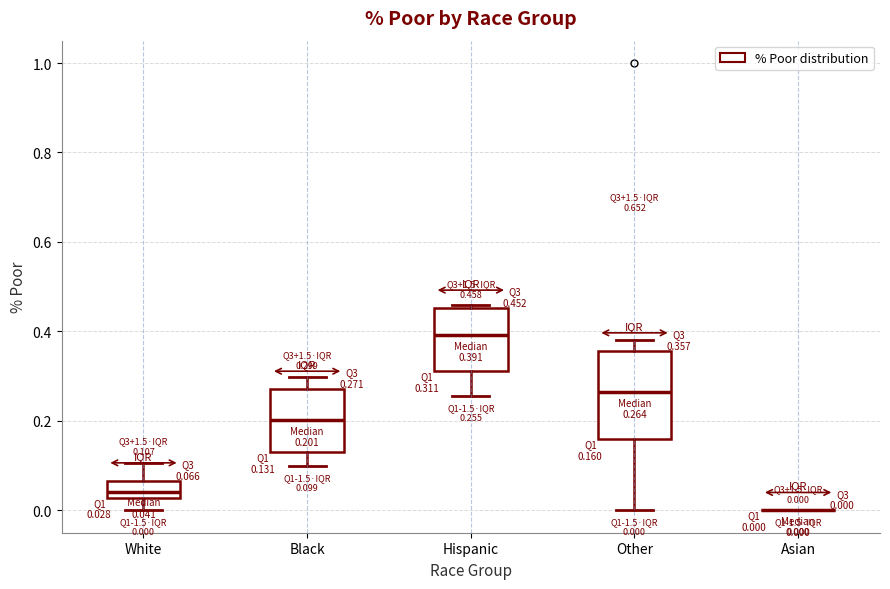

Which box is the tallest, from its lower edge to its upper edge?

Other